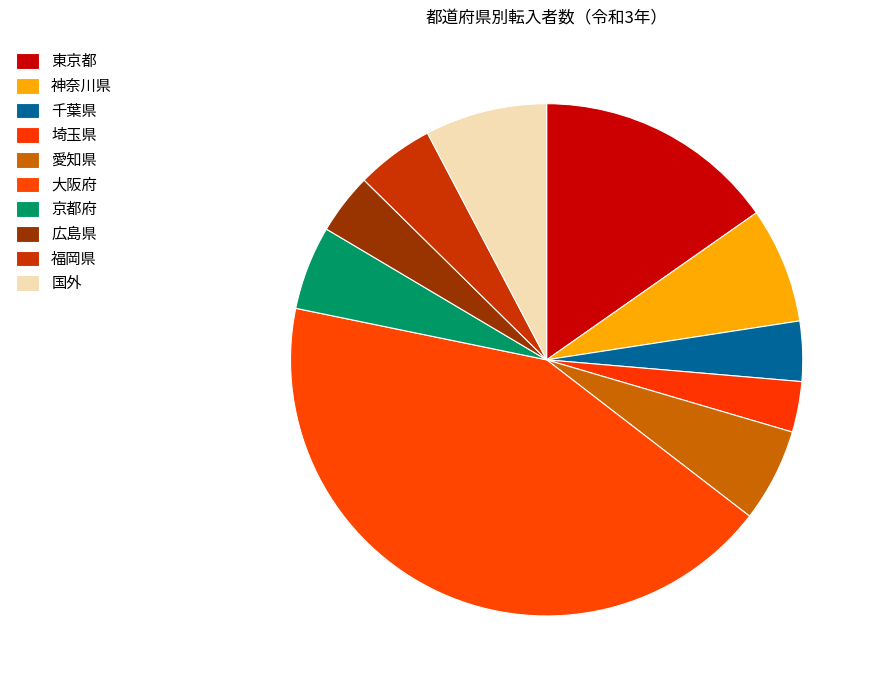

How many segments does this pie chart have?

10